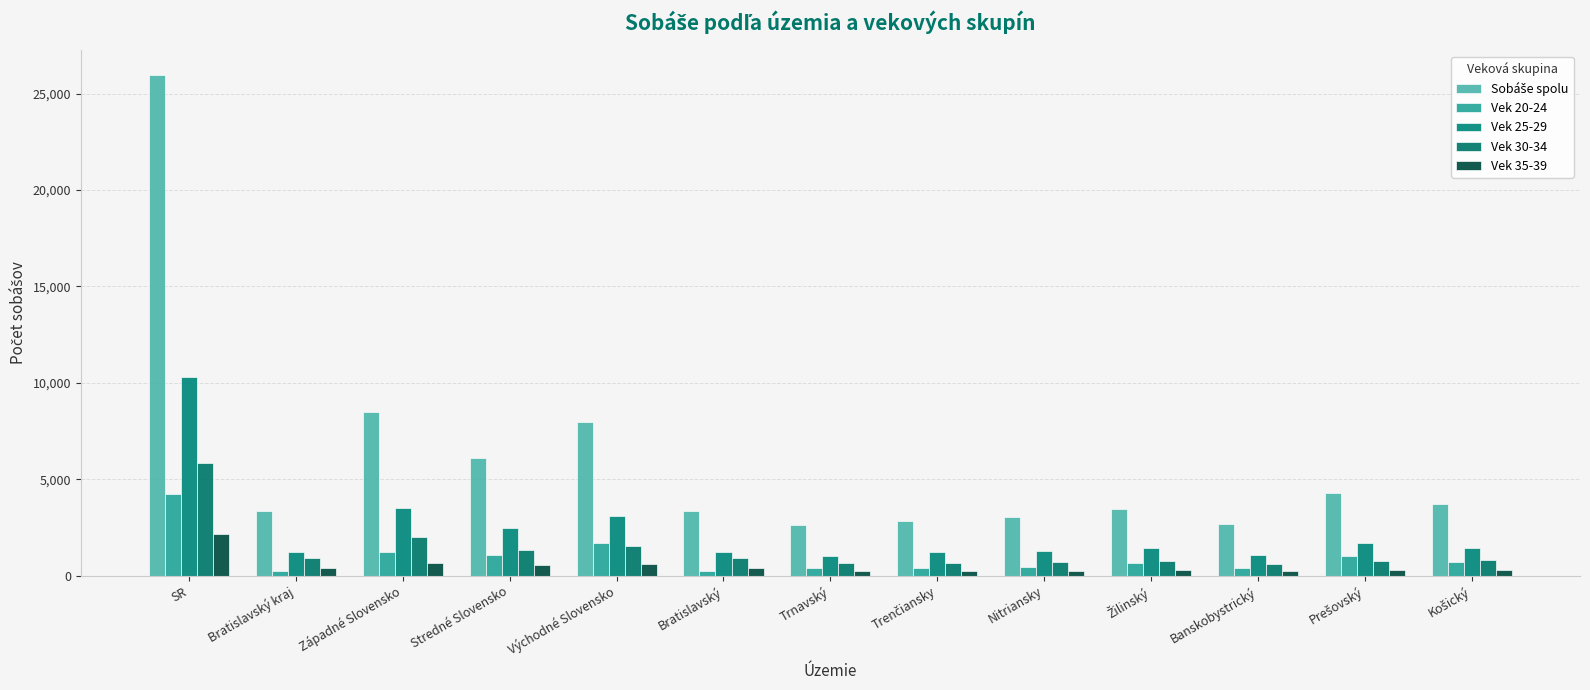

What is the sum of all Vek 25-29 values?

30909